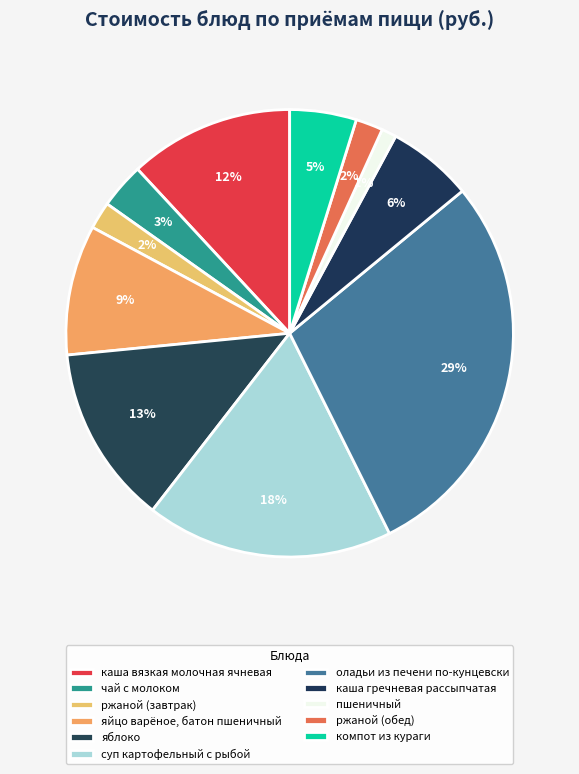

How many segments does this pie chart have?

11